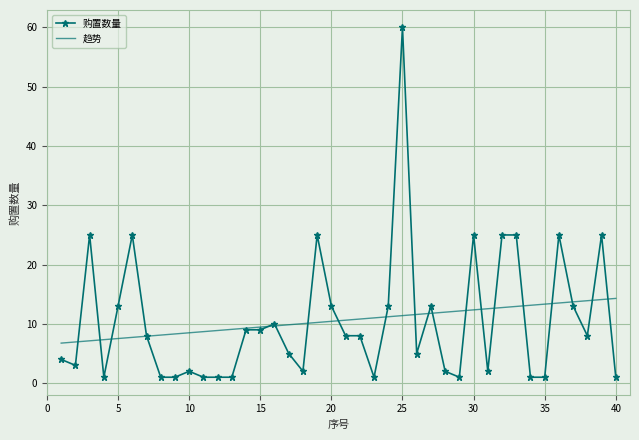

What is the minimum value for 趋势?

6.8